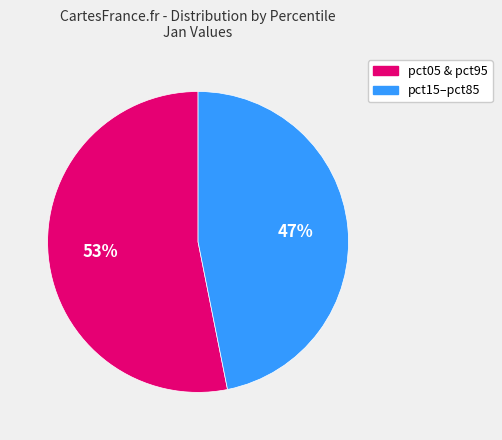

To the nearest percent, what is the difference between the largest and smallest slice percentages?

6%